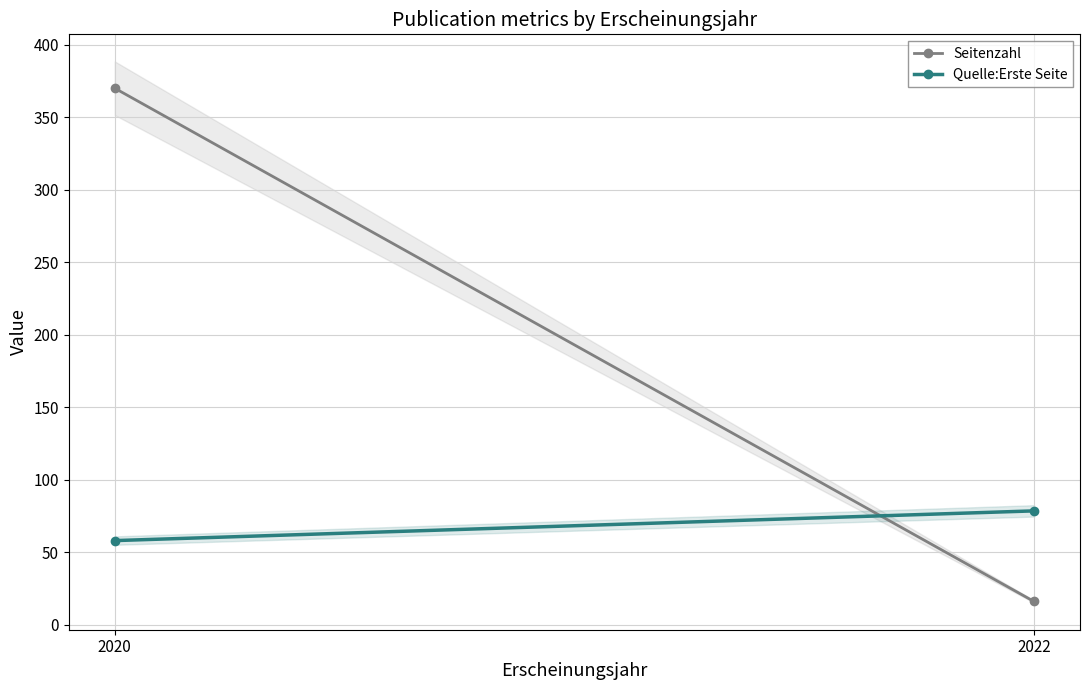

Rank the categories by Quelle:Erste Seite value from highest to lowest.

2022, 2020